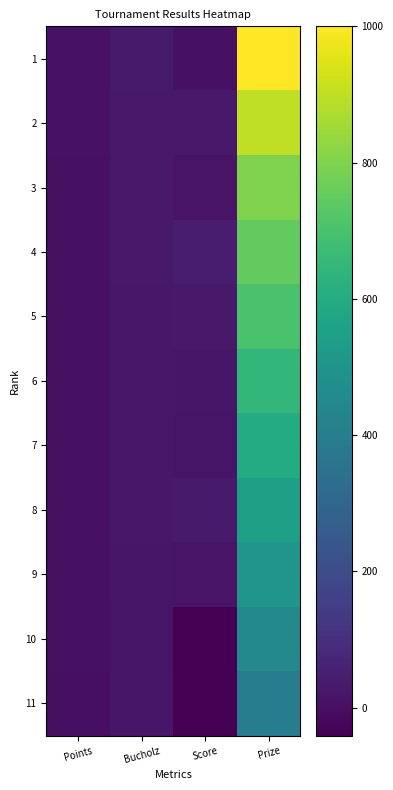

Which series has the largest range (max minus min)?

Prize